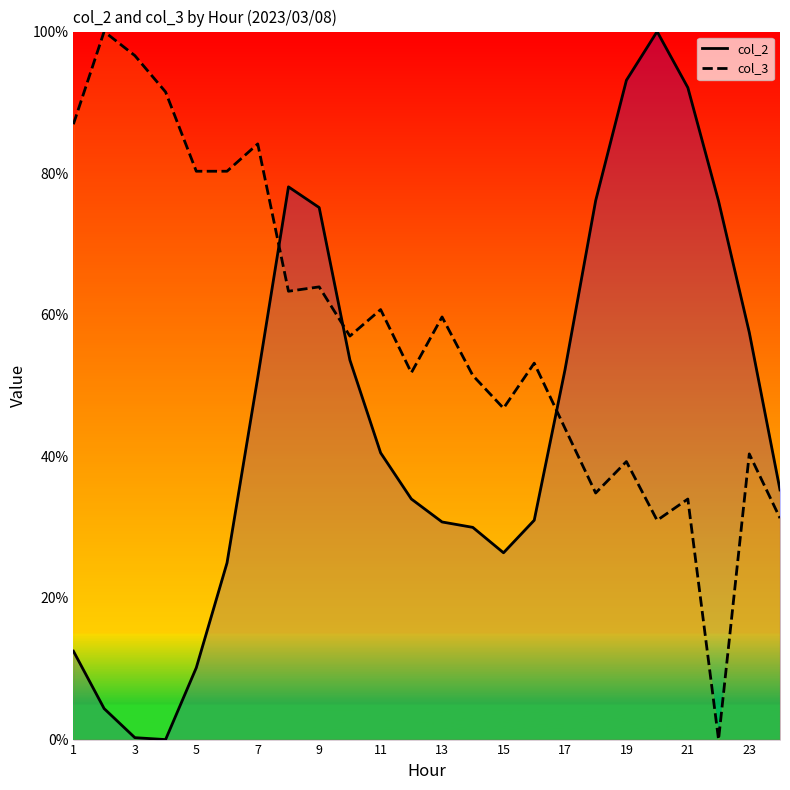

Is it true that col_3 equals 29.6 at 17?

False